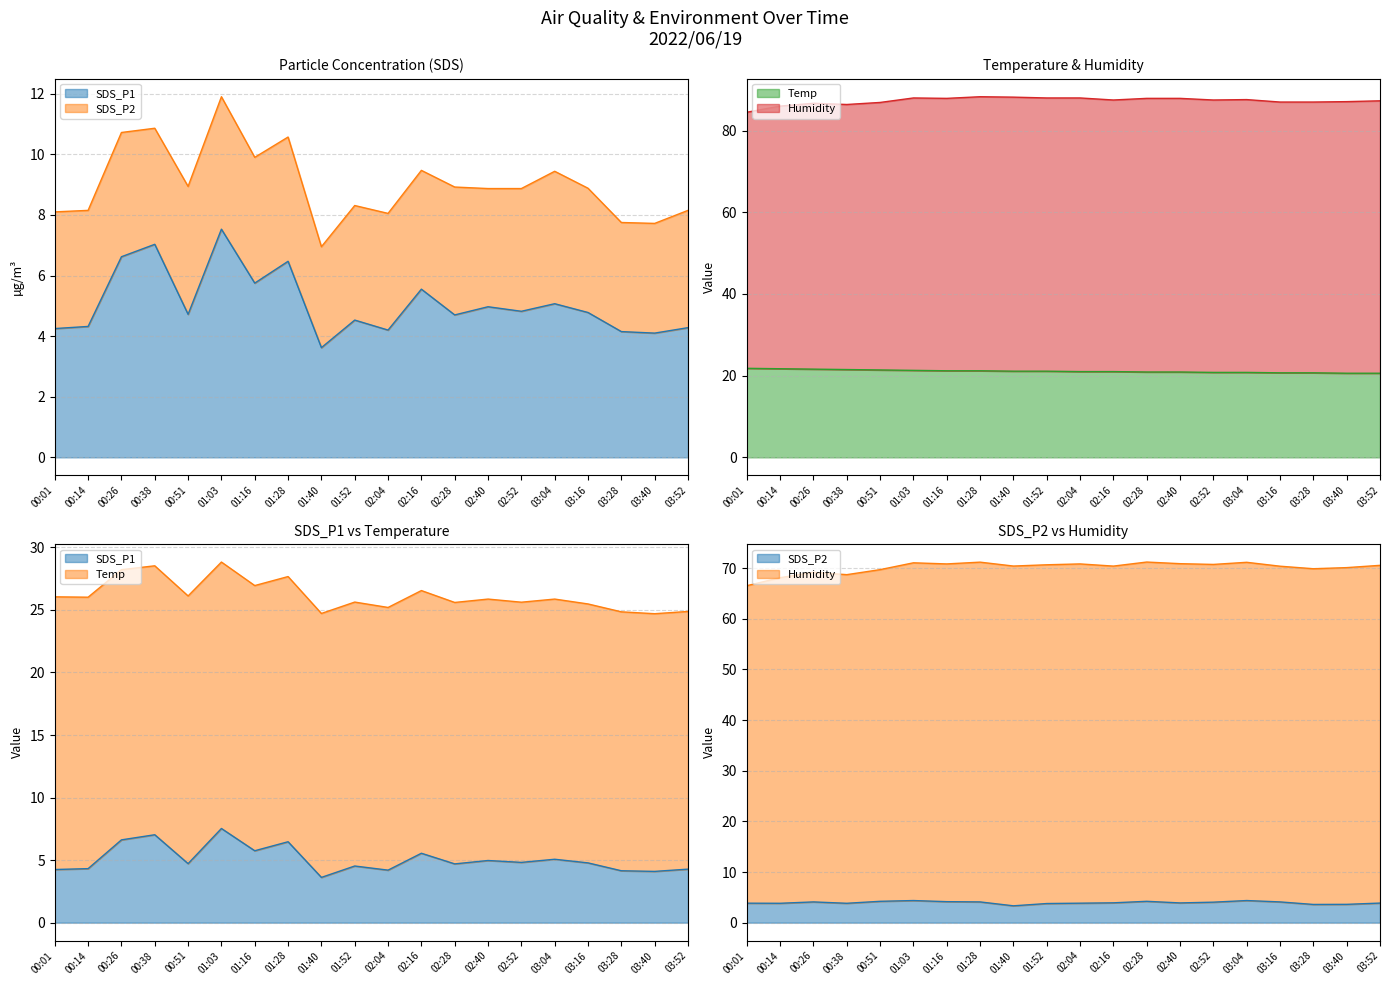

True or false: Temp and SDS_P1 cross at least once.

False